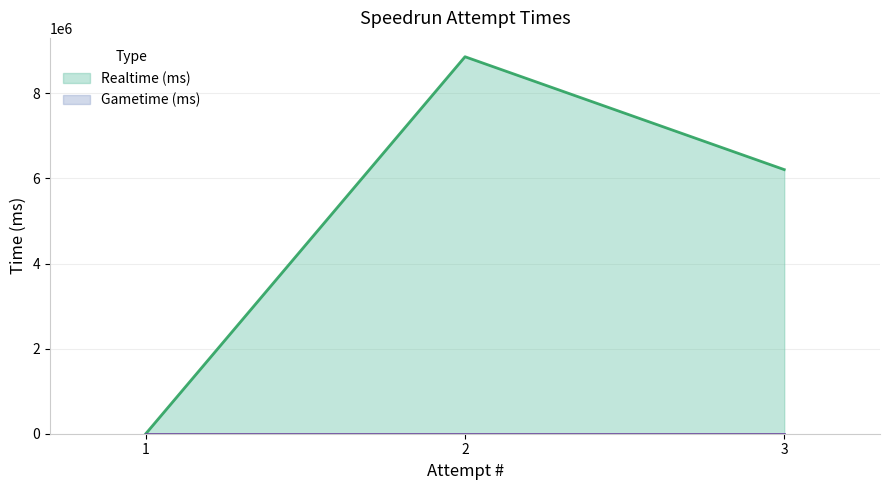

At which category does the chart reach its minimum across all series?

1